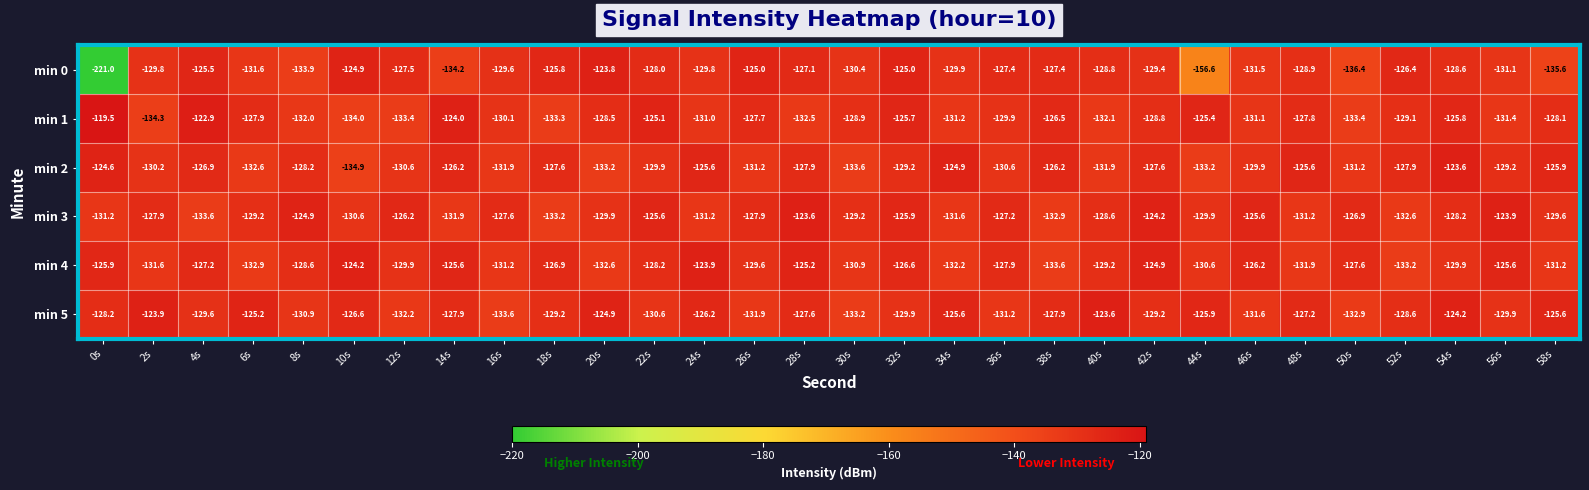

What is the sum of all min 4 values?

-3865.0